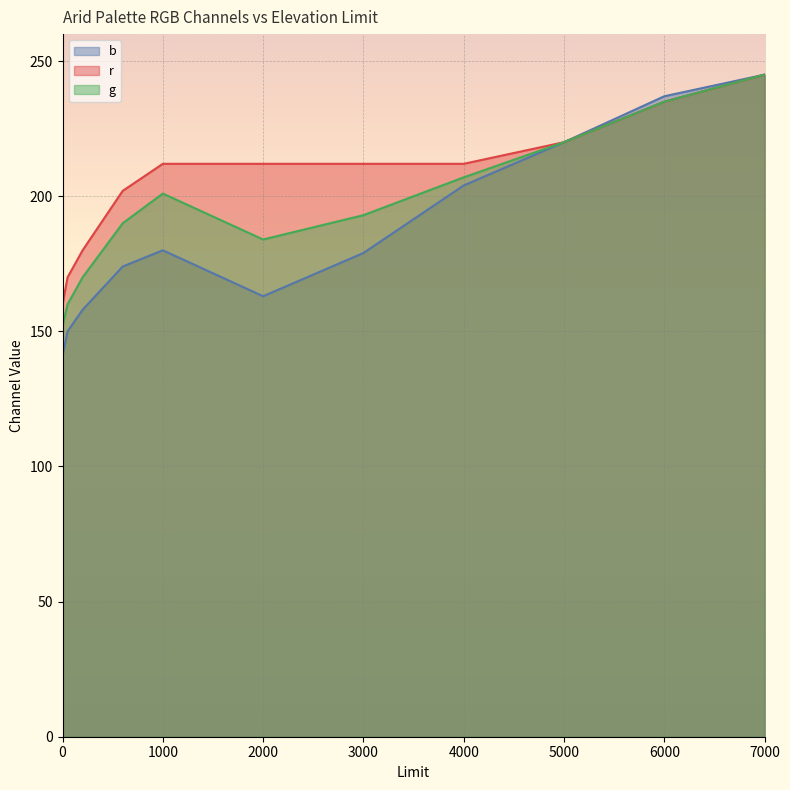

At which category does g reach its first local valley?

2000